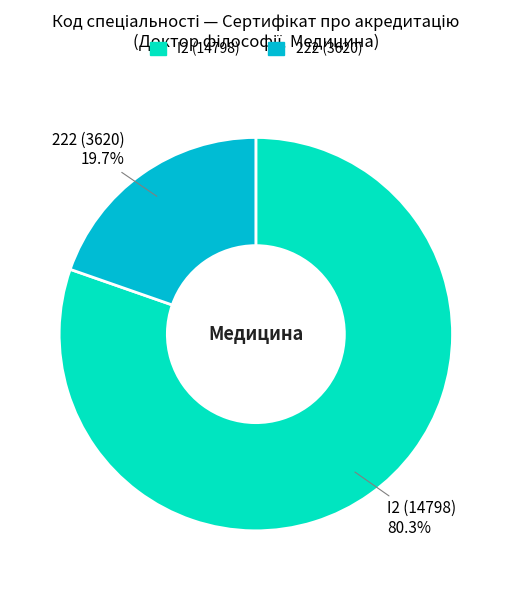

What is the largest slice in the pie chart?

I2 (14798)